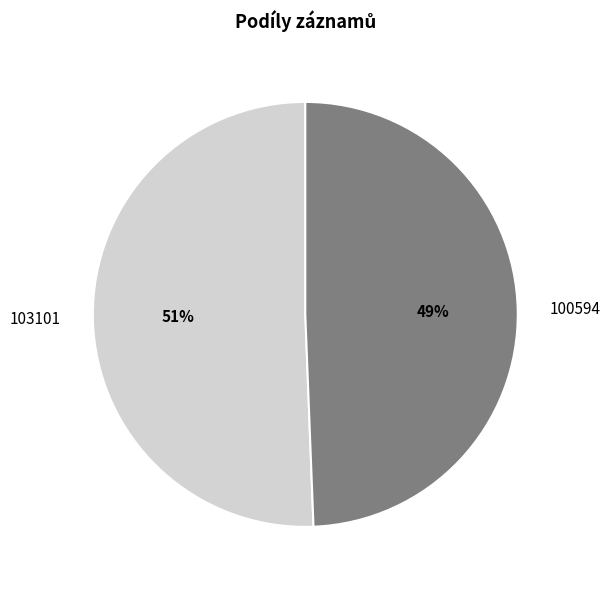

What is the smallest slice in the pie chart?

100594